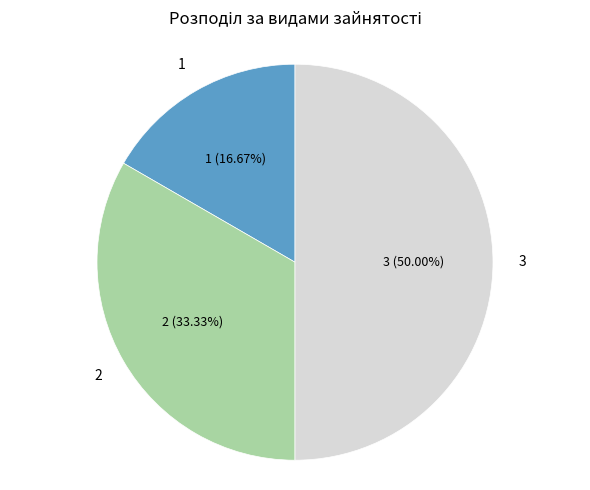

Count the number of slices in the pie.

3